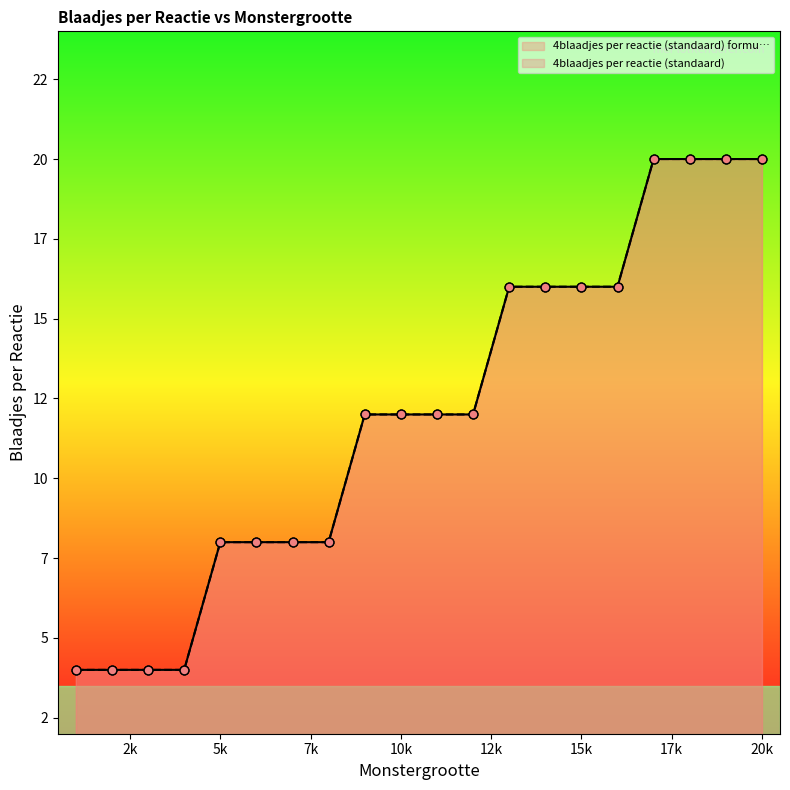

Which series has the largest total across all categories?

4blaadjes per reactie (standaard) formu…